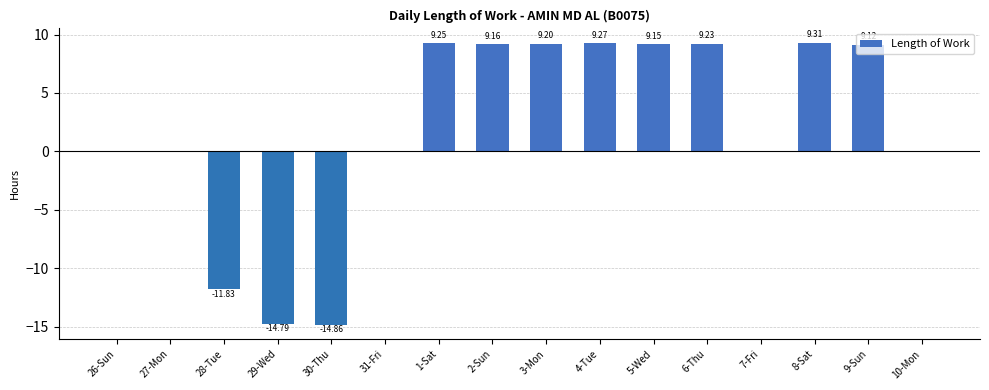

Which has a higher value, 3-Mon or 2-Sun?

3-Mon